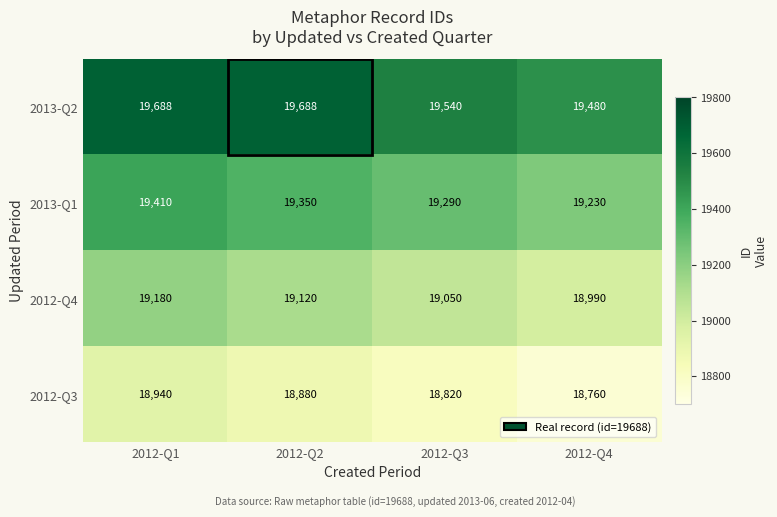

Which series has the largest range (max minus min)?

2013-Q2